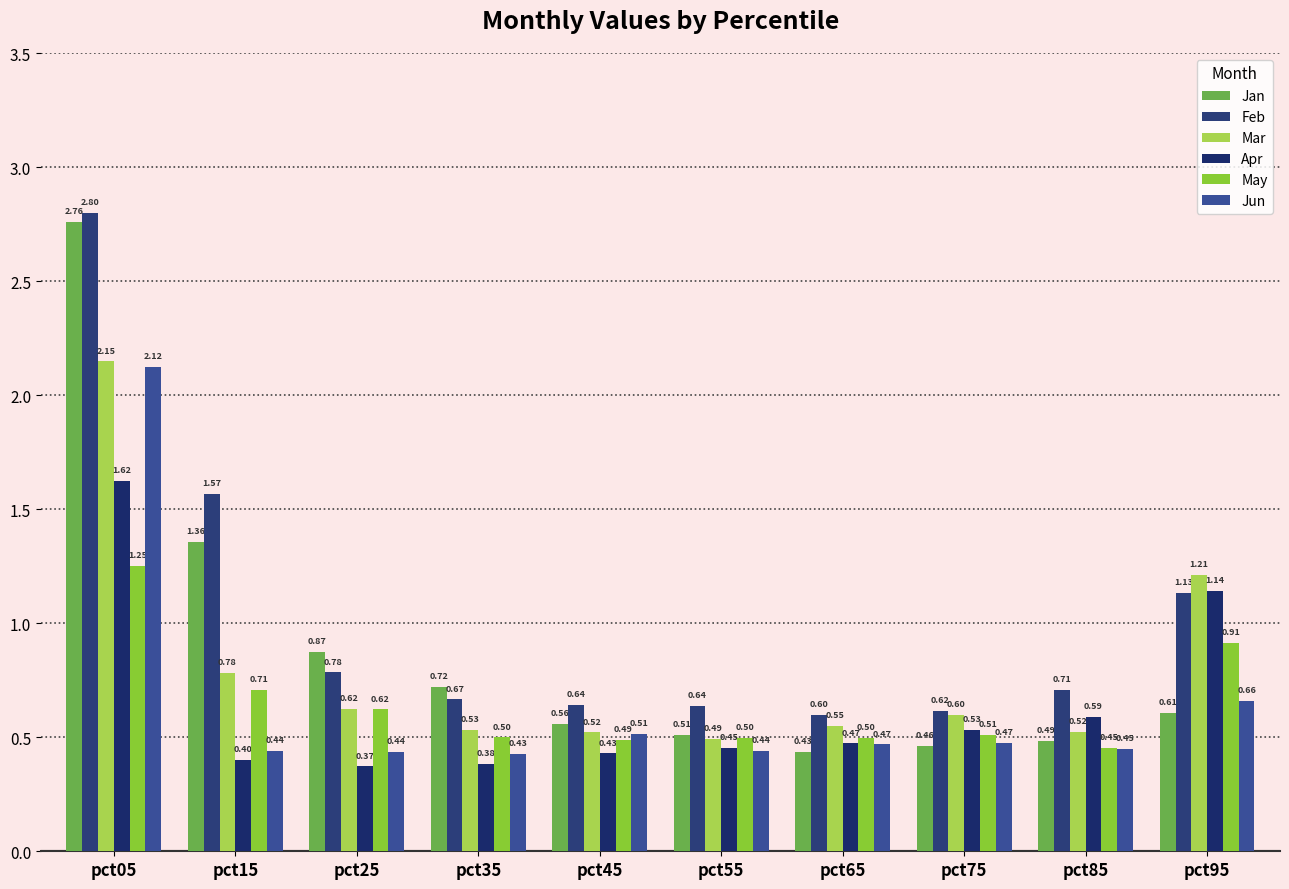

Which series has the widest spread of values?

Jan